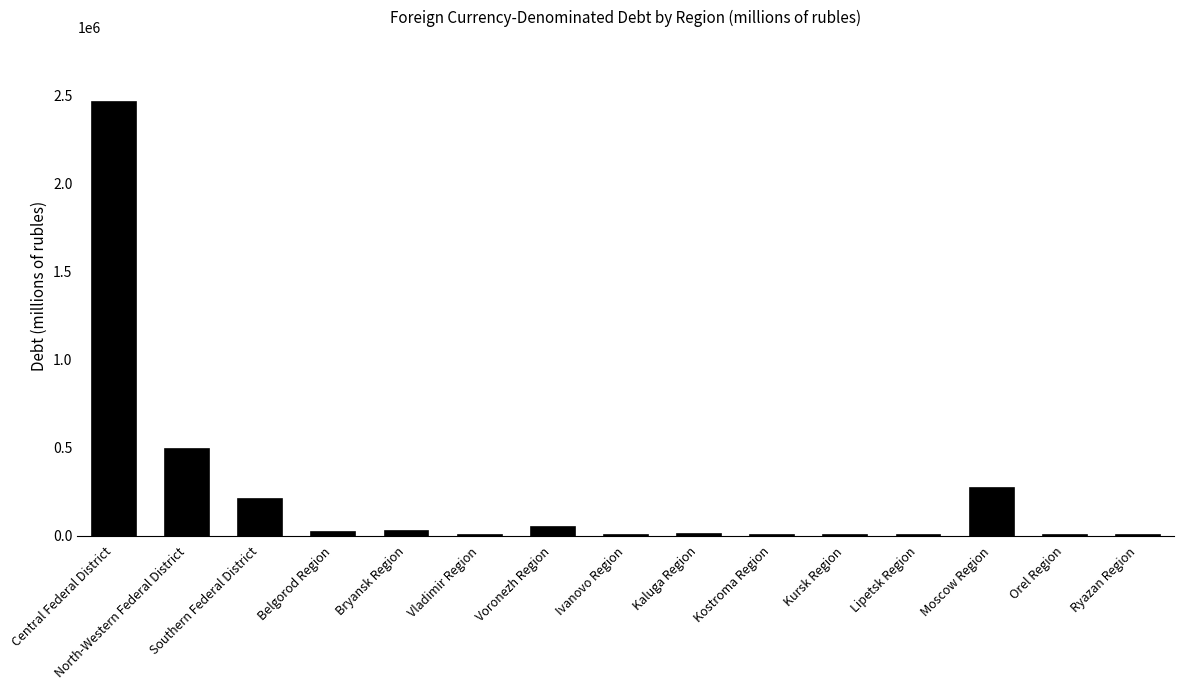

Is it true that the value at Moscow Region is 171435?

False